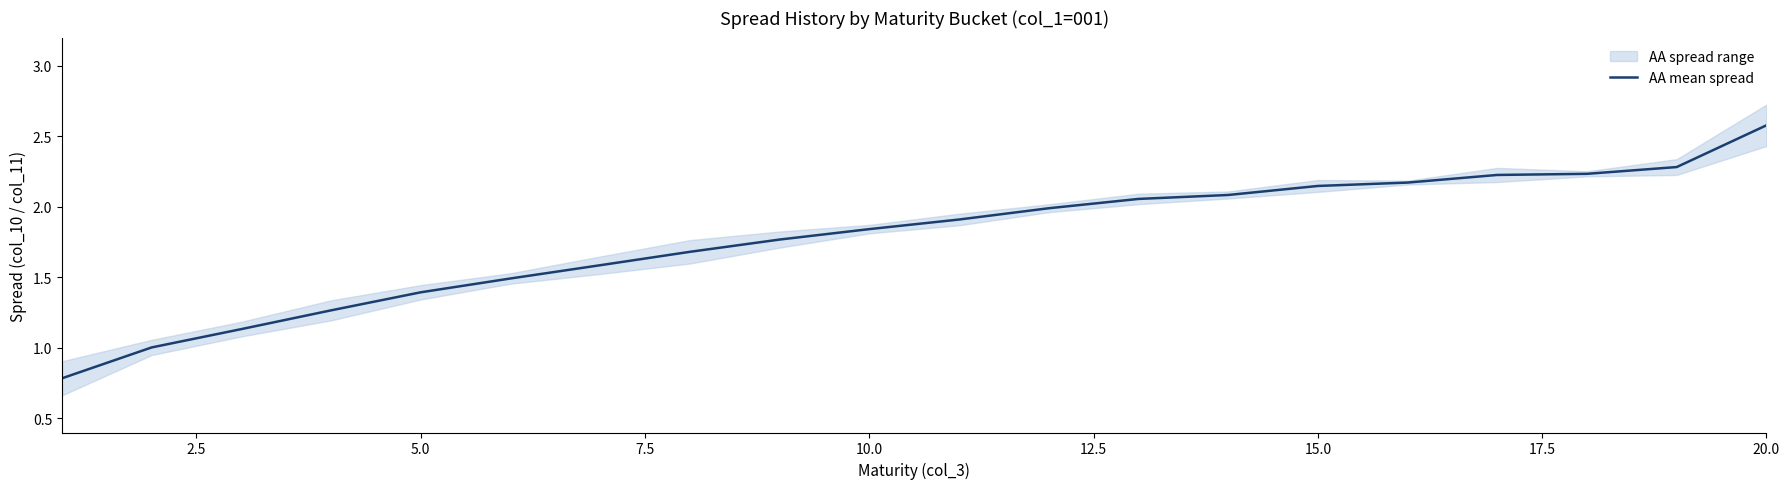

What is the highest value of the AA mean spread series?

2.6